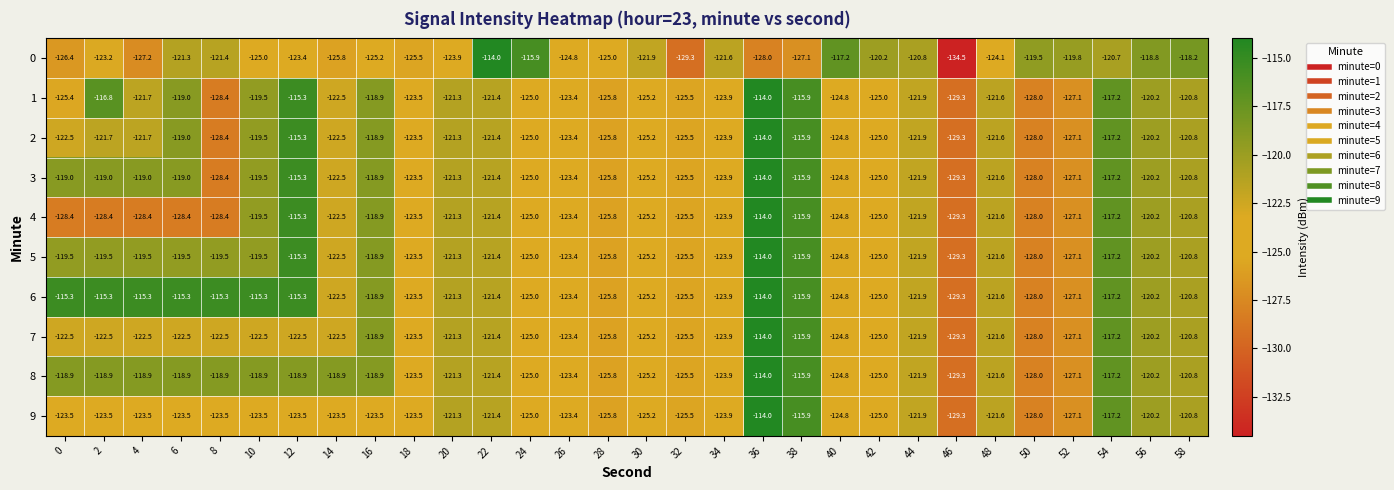

What is the total value across all series at 12?

-1180.1